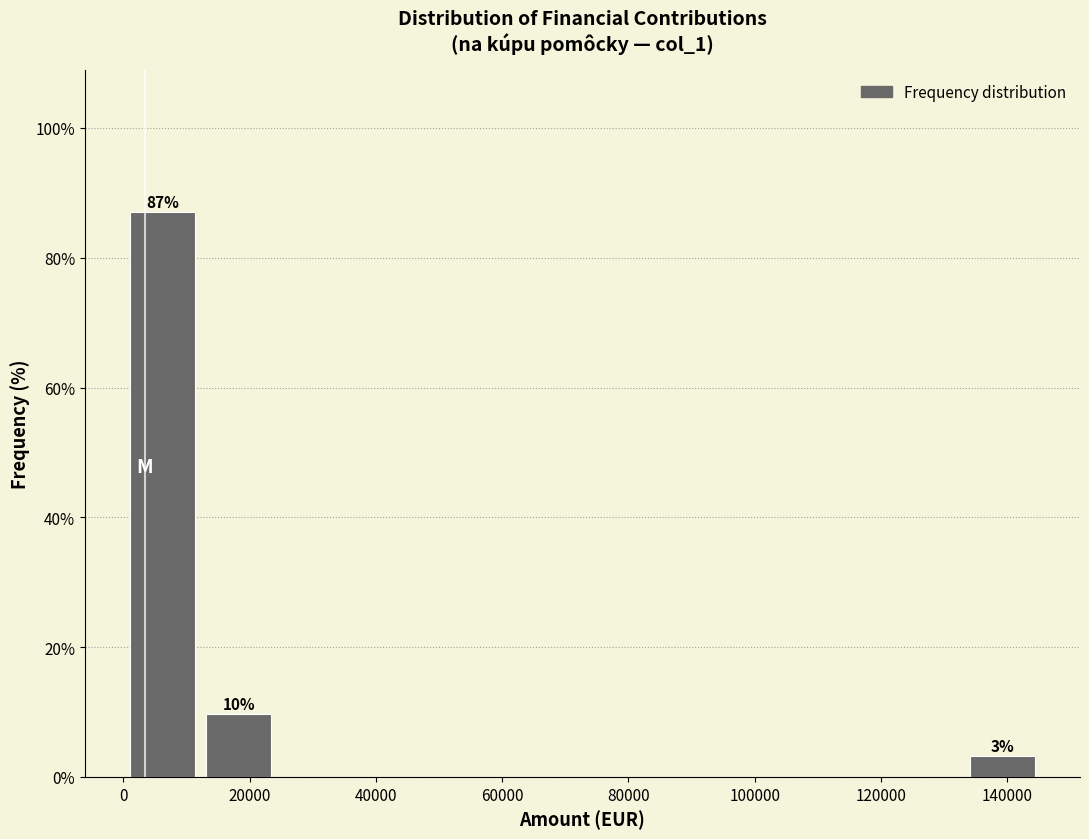

Which range on the x-axis has the tallest bar?

0 to 12000